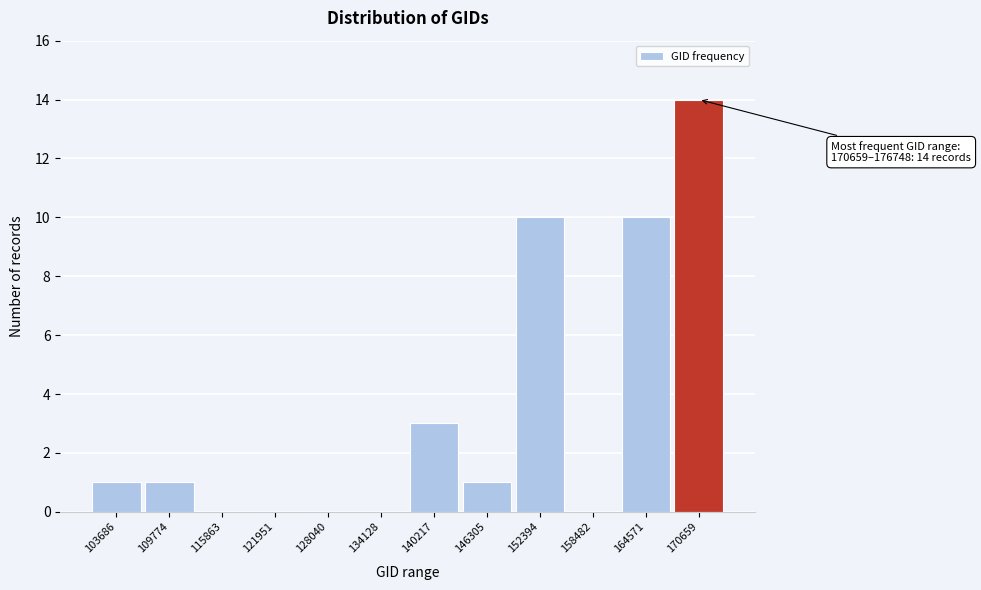

Reading left to right, list all the values displayed in this chart.

103686=1	109774=1	115863=0	121951=0	128040=0	134128=0	140217=3	146305=1	152394=10	158482=0	164571=10	170659=14